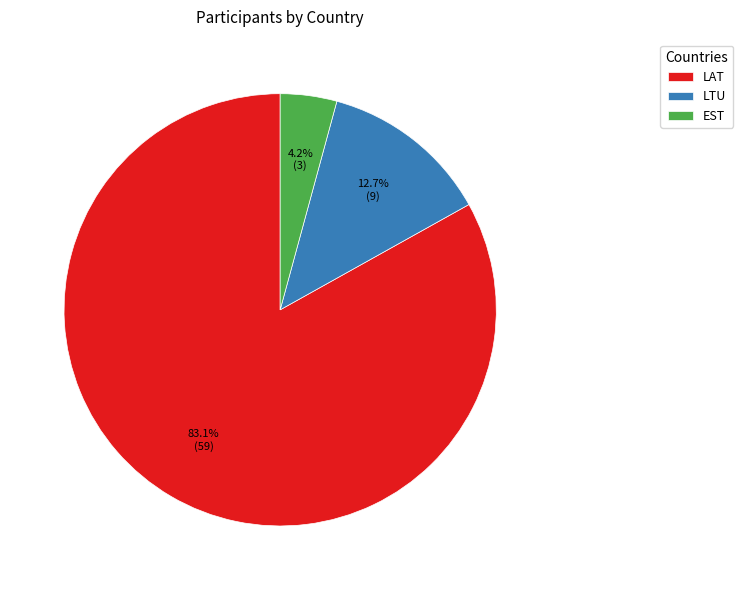

To the nearest percent, what is the difference between the largest and smallest slice percentages?

79%